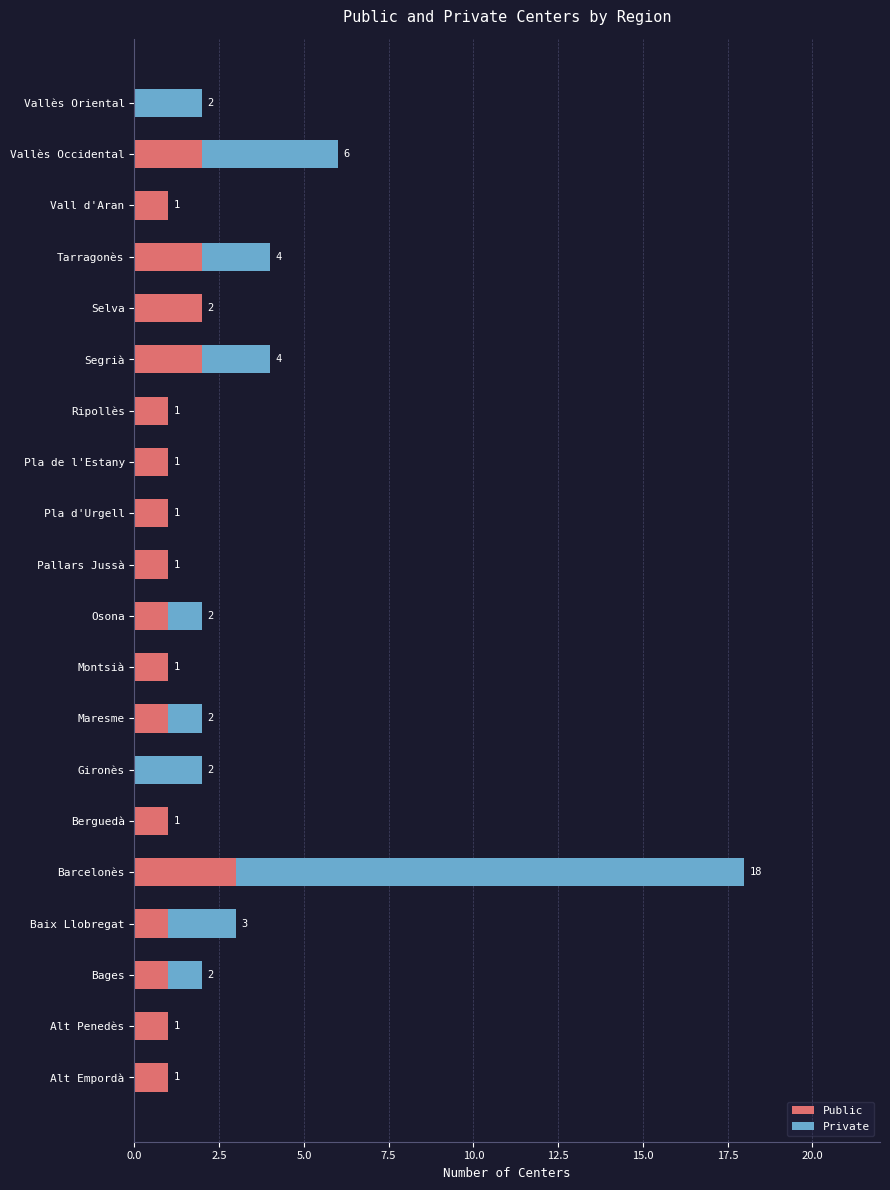

At which category is the sum across all series the highest?

Barcelonès